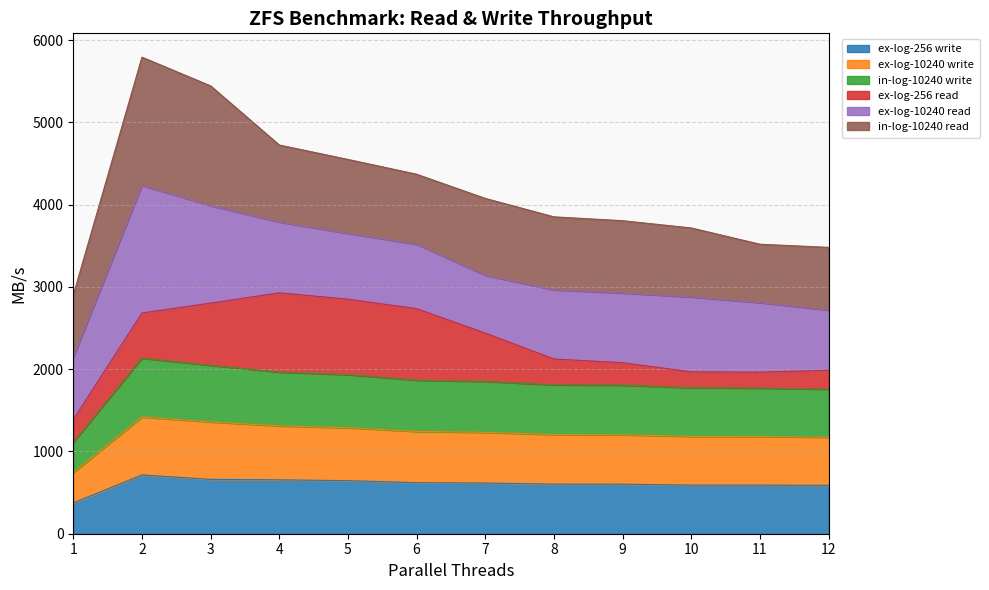

Count the number of categories in the chart.

12